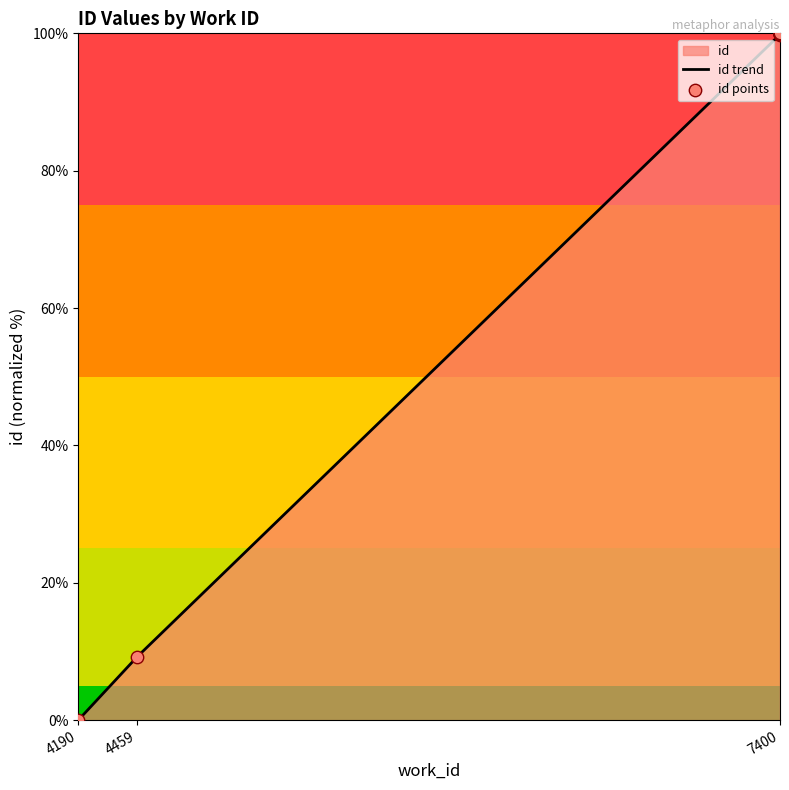

Which series has the widest spread of Y values?

id trend